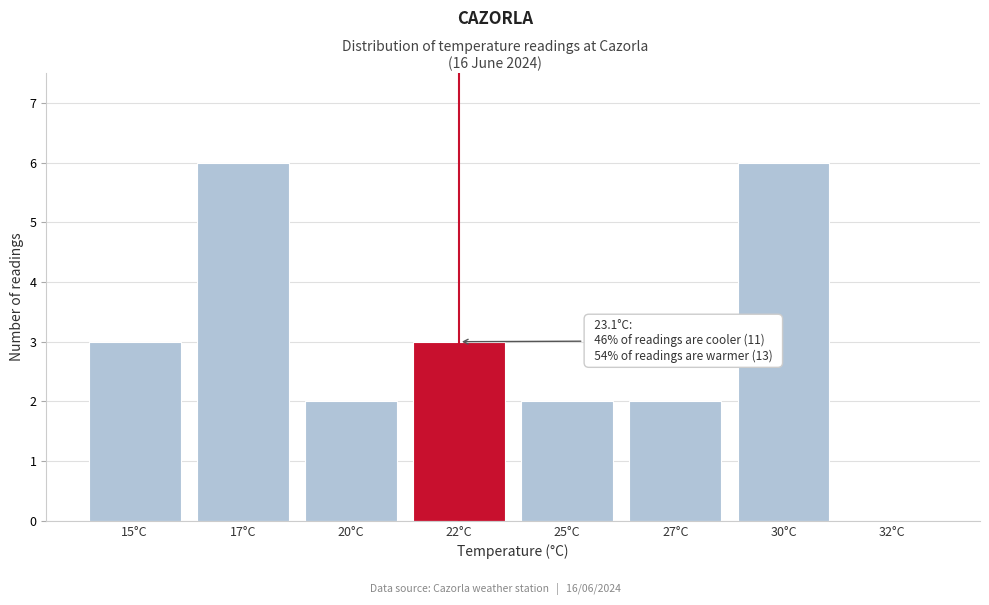

Reading left to right, list all the values displayed in this chart.

15°C=3	17°C=6	20°C=2	22°C=3	25°C=2	27°C=2	30°C=6	32°C=0